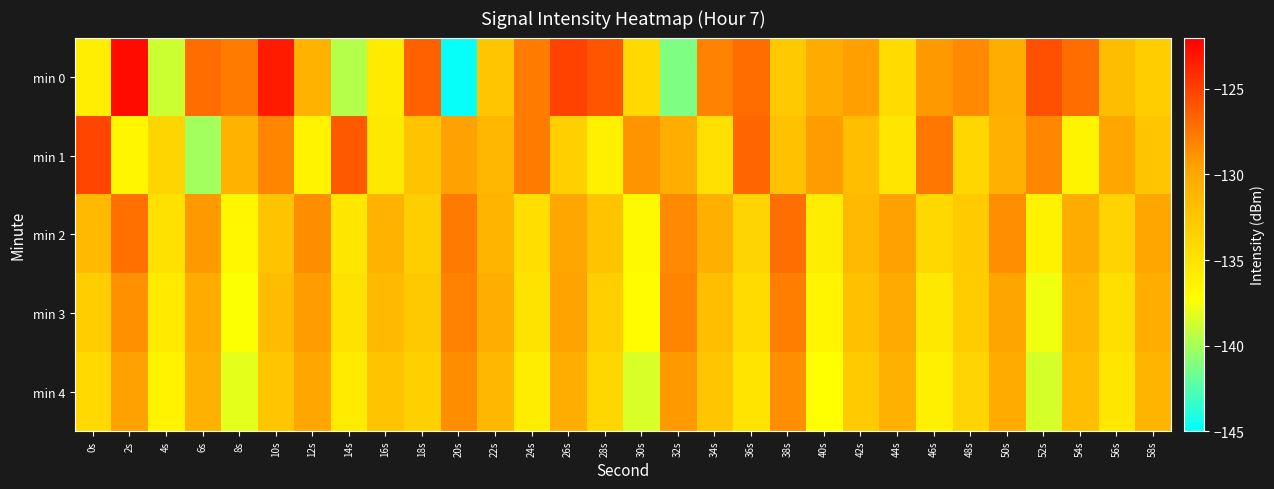

What is the smallest value displayed?

-144.8